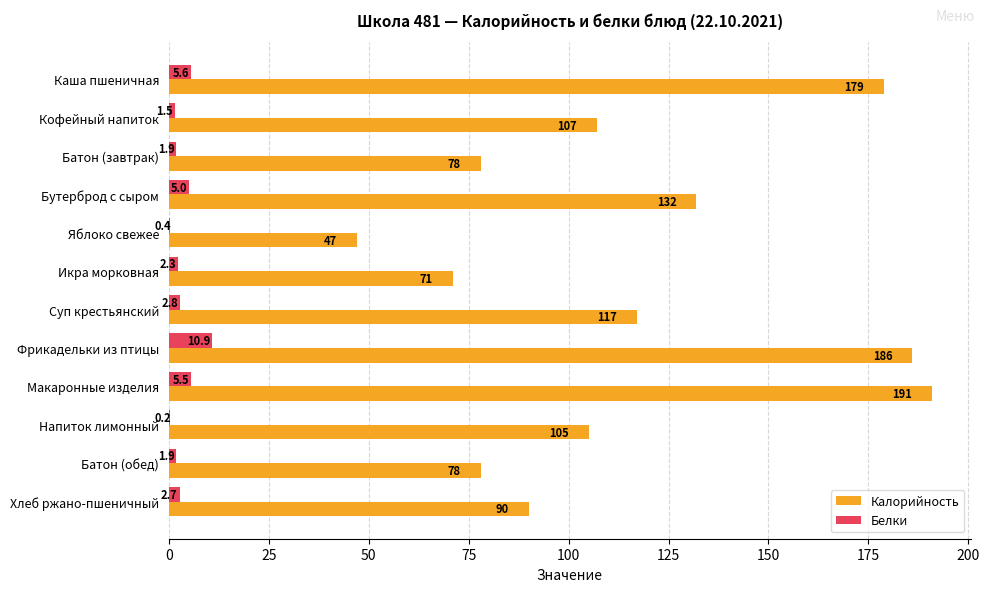

The Калорийность series shows 132.0 at Бутерброд с сыром. True or false?

True